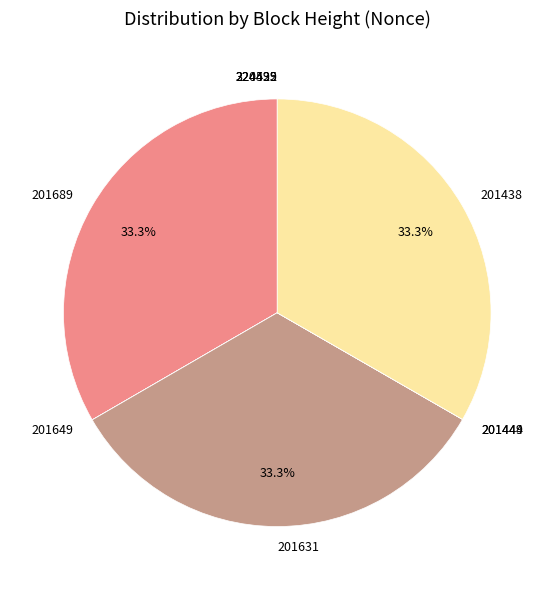

Does any single category account for the majority?

No